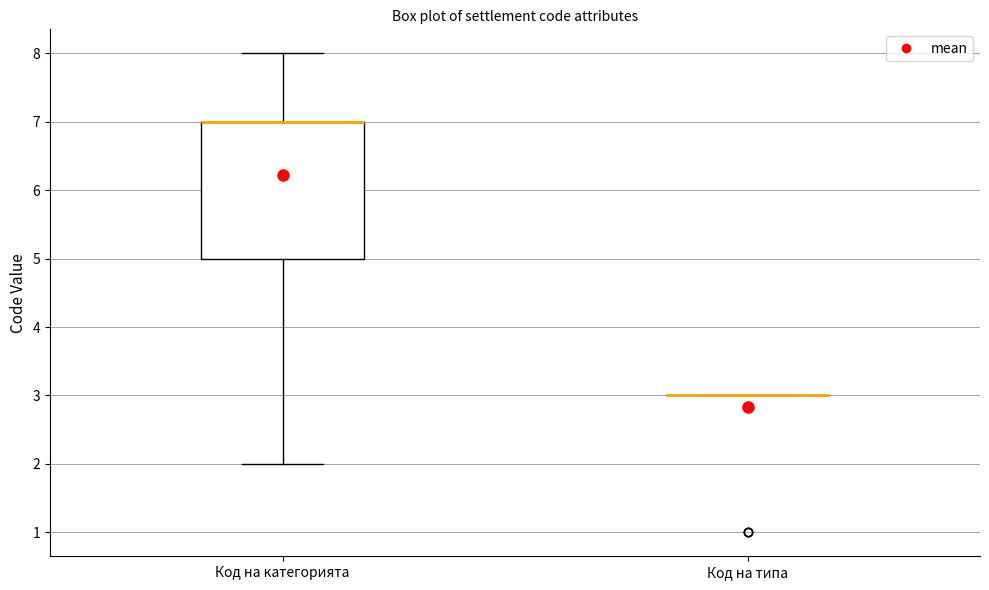

Reading left to right, transcribe this box plot: for each box, give where its median line is, the range the box spans, and where its two whiskers end, as read against the y-axis. The values are not printed on the chart, so give them approximately, as read against the axis.

Код на категорията: median 7 (drawn on the box's upper edge), box 5 to 7, whiskers 2 to 8
Код на типа: box collapsed to a line at 3, whiskers 3 to 3